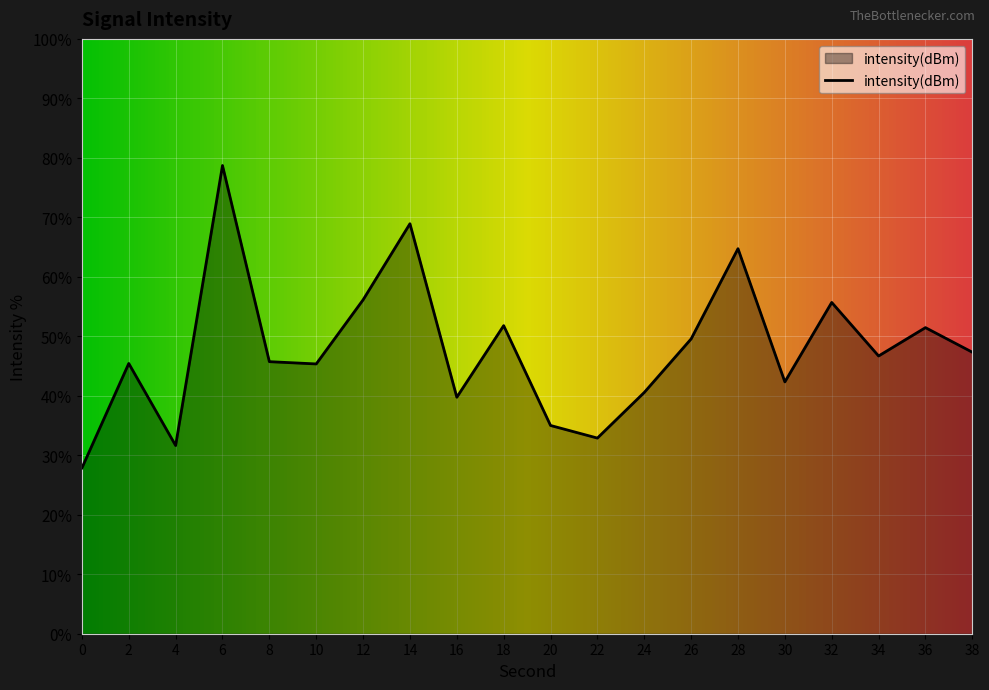

At which label is the value closest to -122?

18